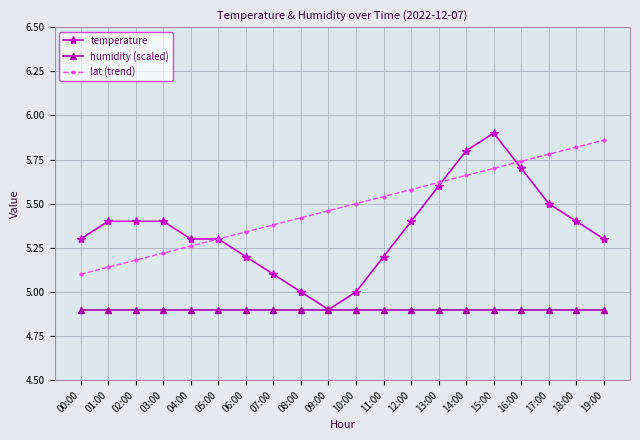

At 11:00, list the series in order from smallest to largest.

humidity (scaled), temperature, lat (trend)